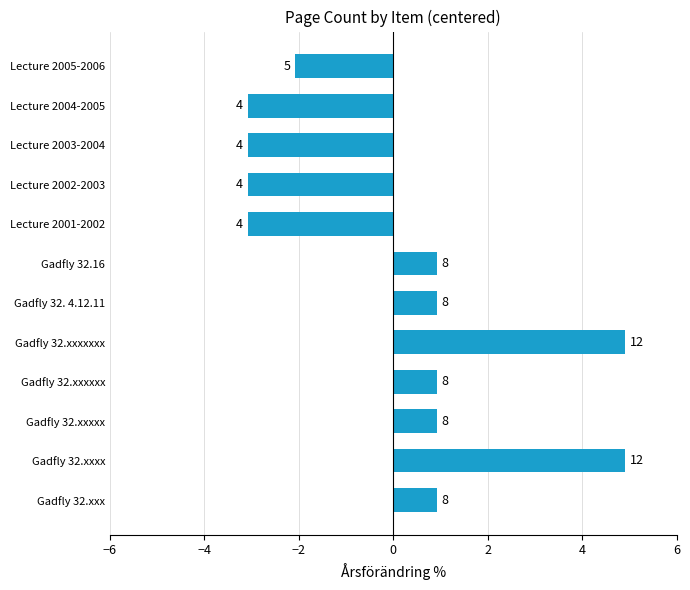

How many bars are there in total?

12